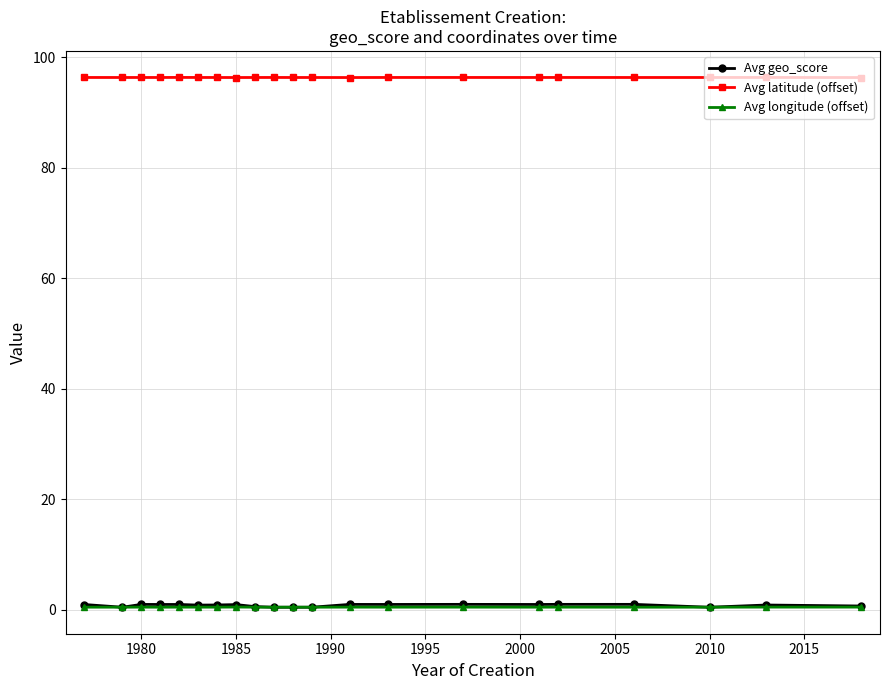

What are all the series names shown in the legend?

Avg geo_score, Avg latitude (offset), Avg longitude (offset)